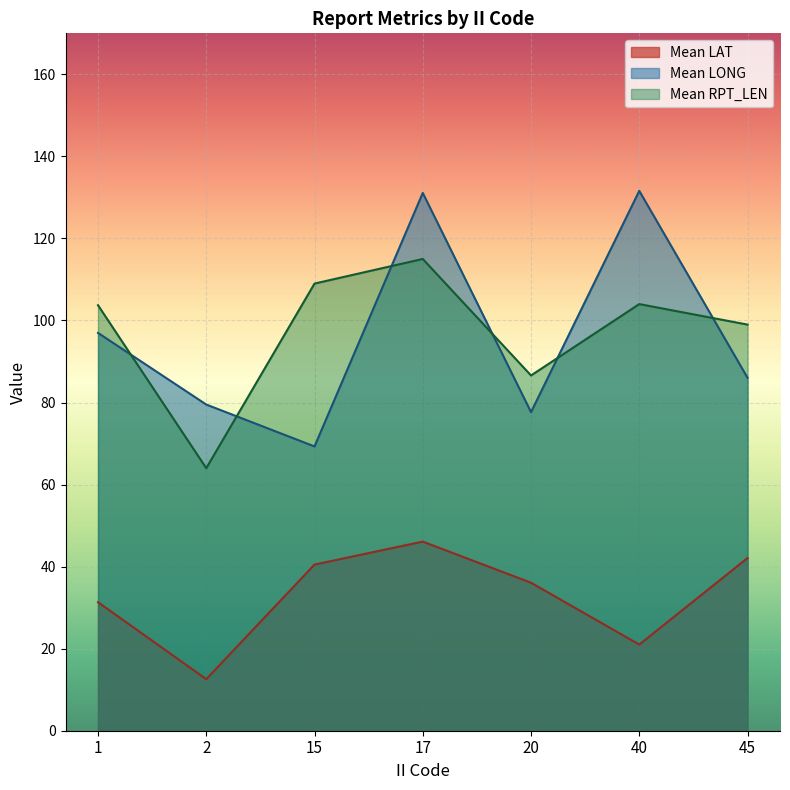

The value of Mean RPT_LEN at 40 is 146.0. True or false?

False